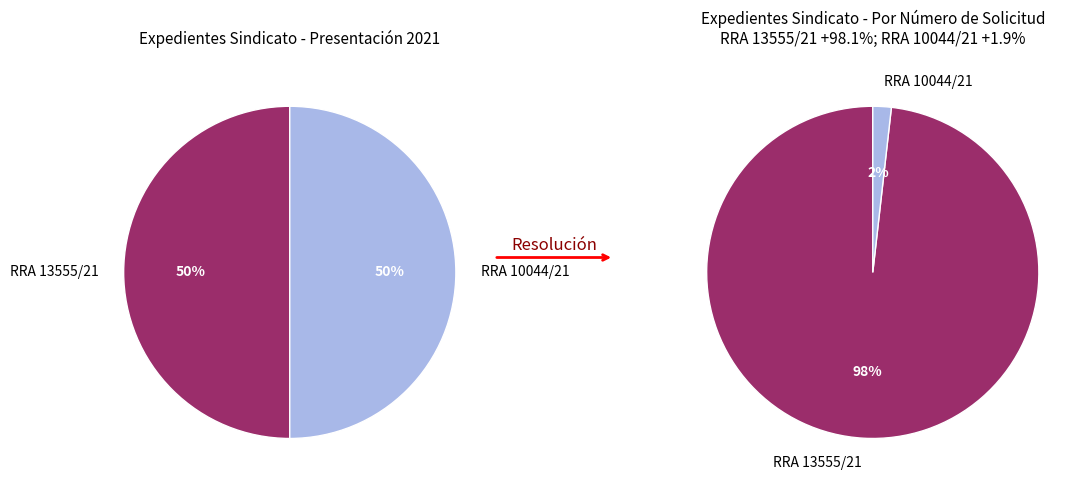

What percentage is NOT represented by RRA 10044/21?

98.2%